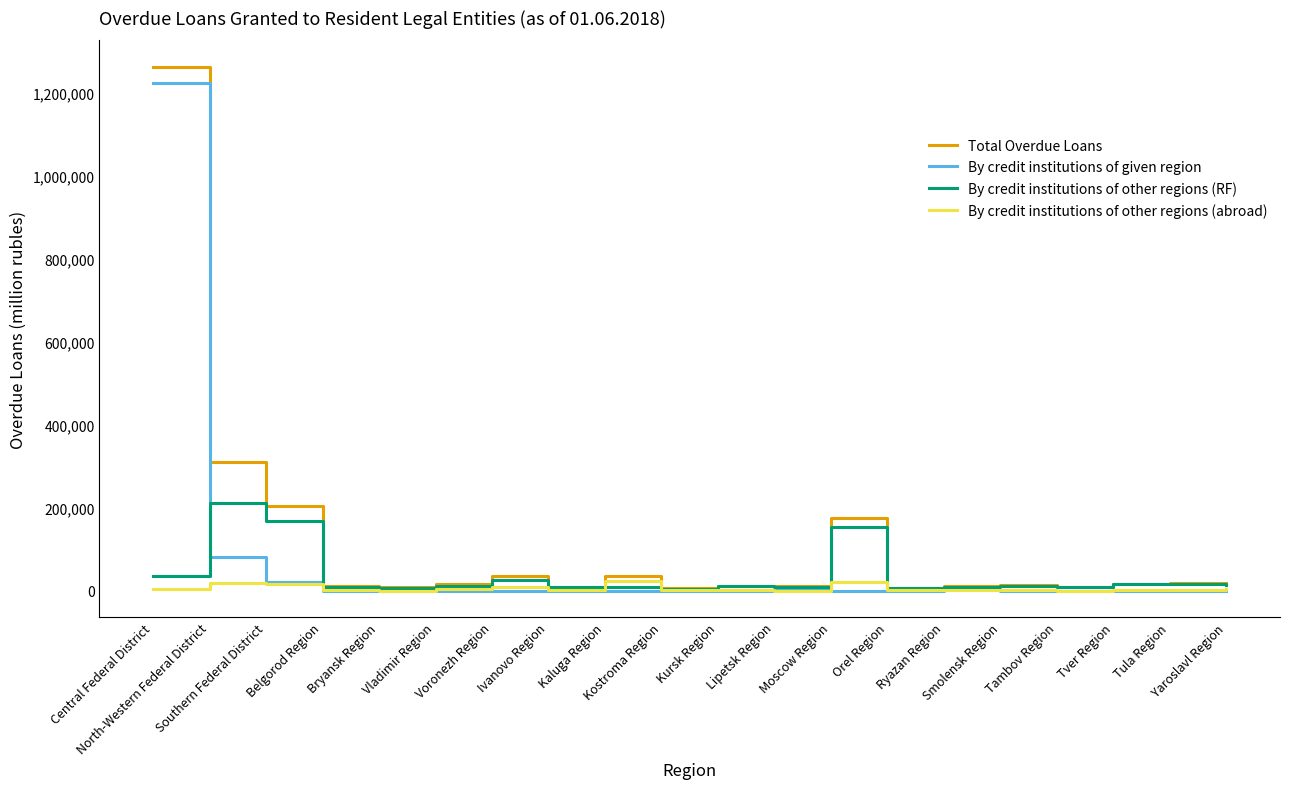

At which label does By credit institutions of given region first exceed 113?

Central Federal District